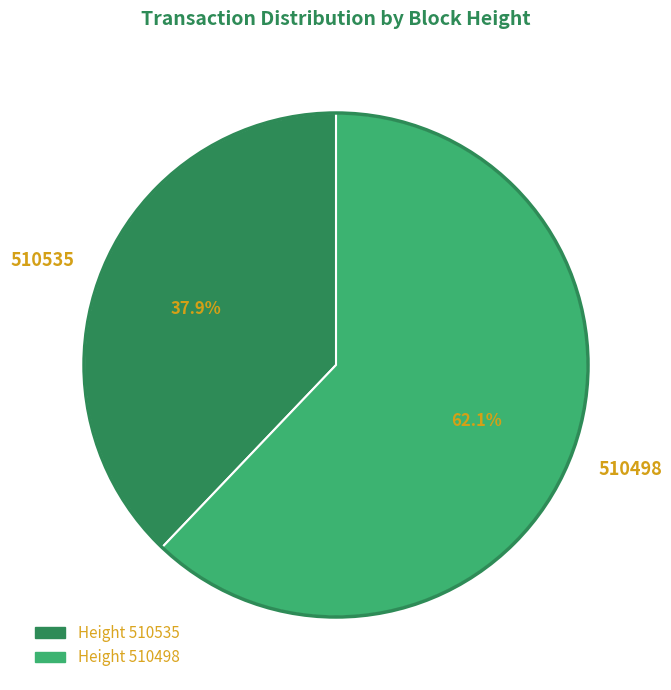

Rank the categories by value from lowest to highest.

510535, 510498